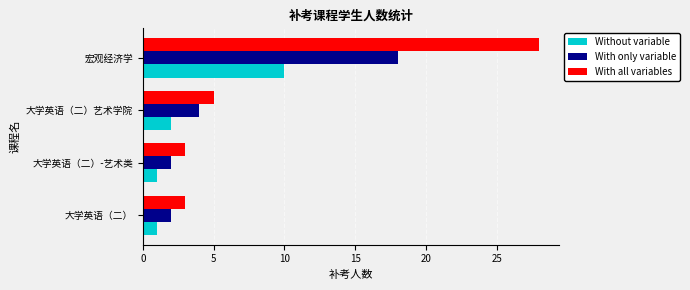

What is the difference between the highest and lowest values at 大学英语（二）艺术学院?

3